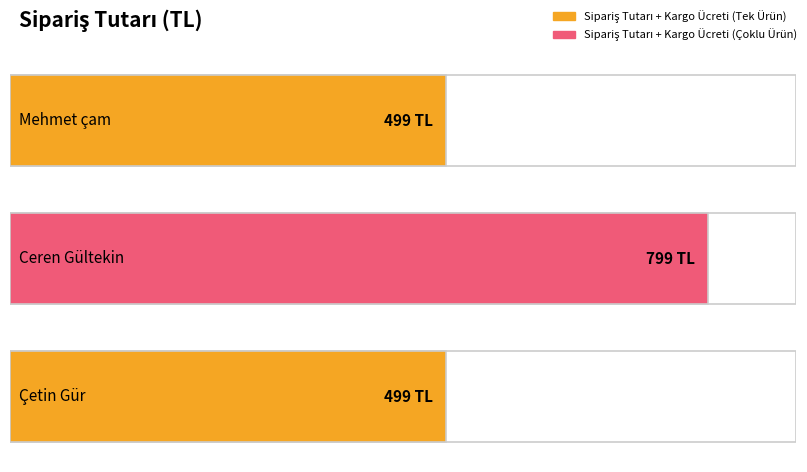

Is it true that the value at Mehmet çam is 777?

False